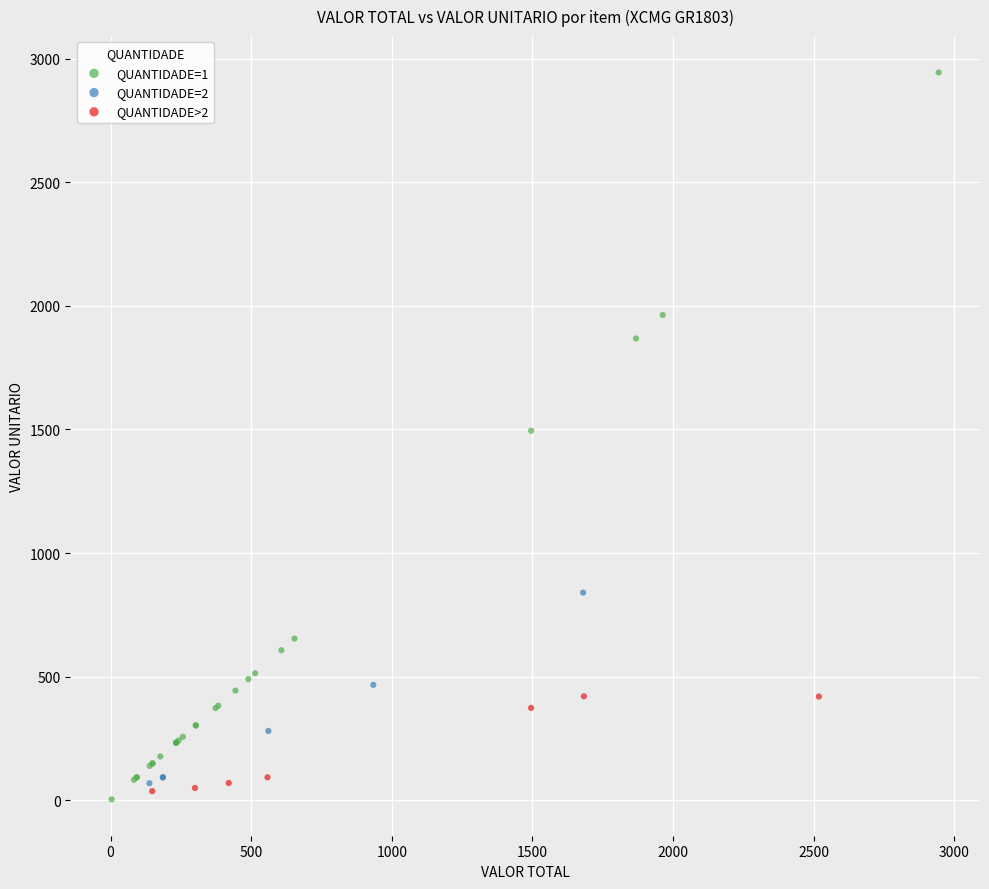

Which series has the widest spread of Y values?

QUANTIDADE=1